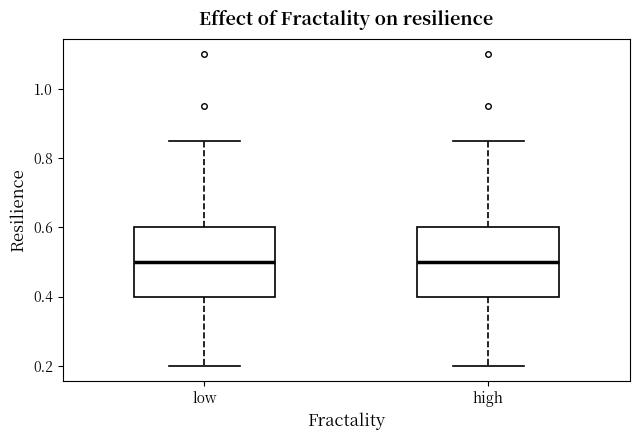

Where is the upper edge of the box for high on the y-axis? The values are not printed on the chart, so give them approximately, as read against the axis.

0.60